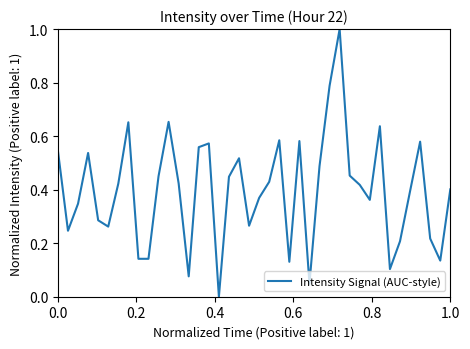

What is the maximum value shown in the chart?

1.0